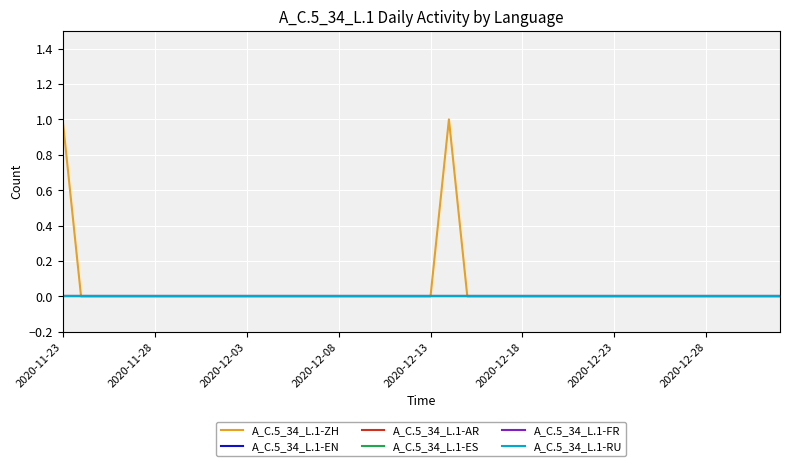

Does the chart display data point markers on the line(s)?

No